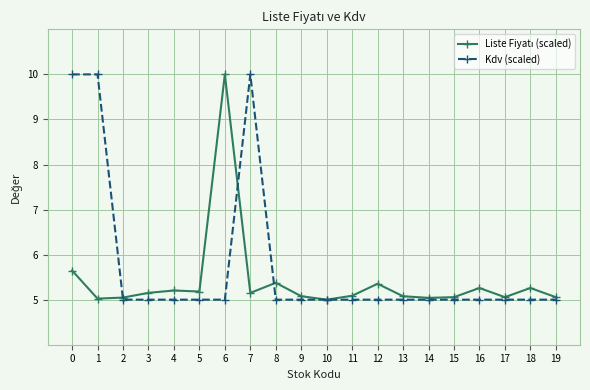

What is the total value across all series at 8?

10.4